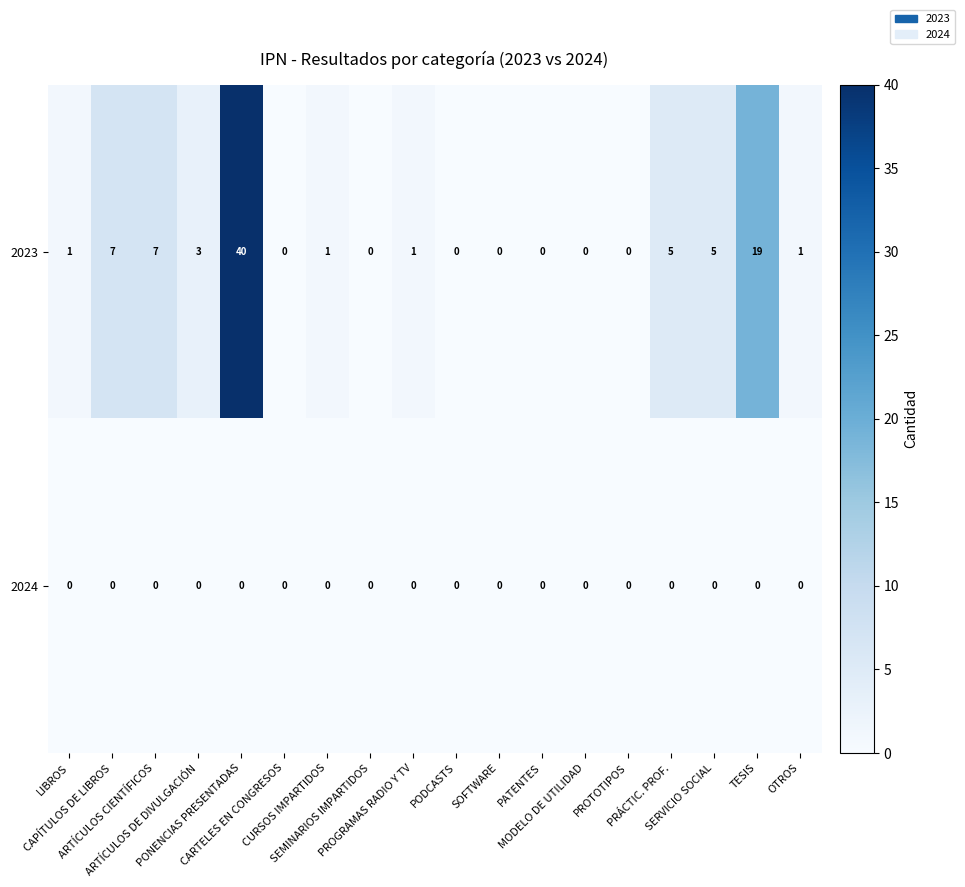

Which series changed the most between PROGRAMAS RADIO Y TV and MODELO DE UTILIDAD?

2023